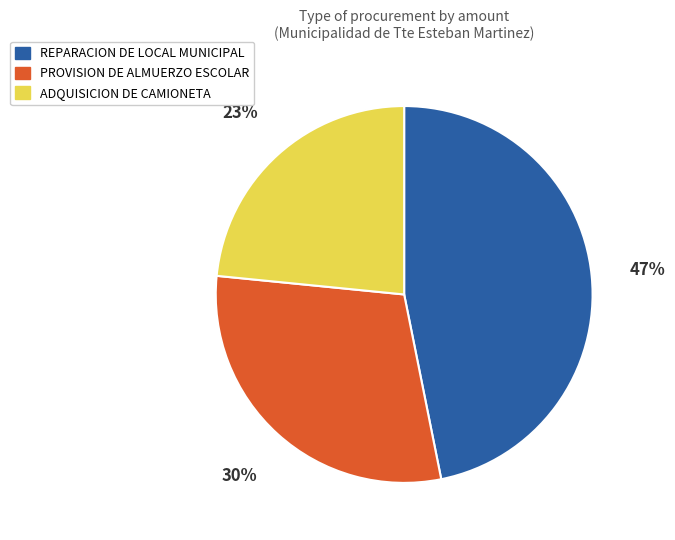

Between REPARACION DE LOCAL MUNICIPAL and ADQUISICION DE CAMIONETA, which is larger?

REPARACION DE LOCAL MUNICIPAL